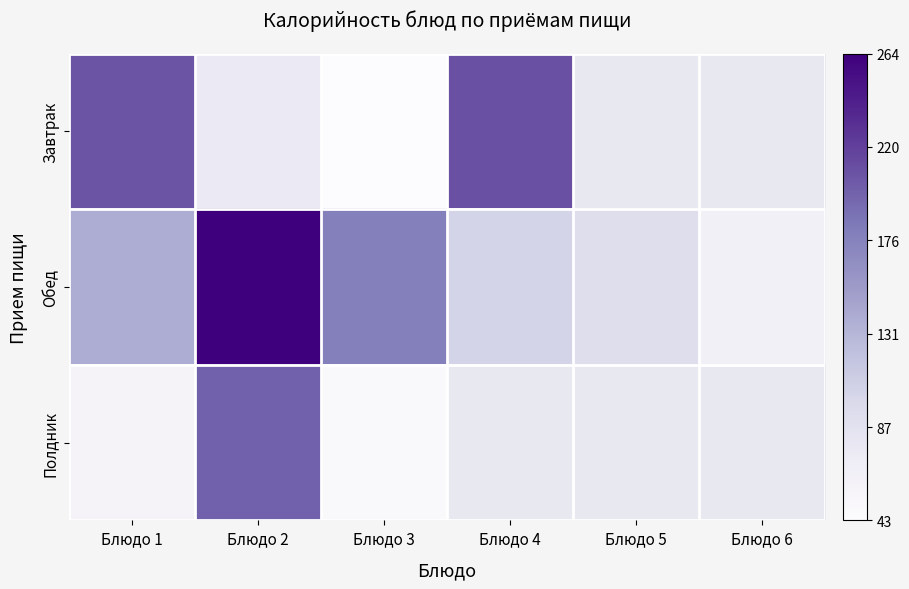

The Завтрак series shows 74.7 at Блюдо 3. True or false?

False